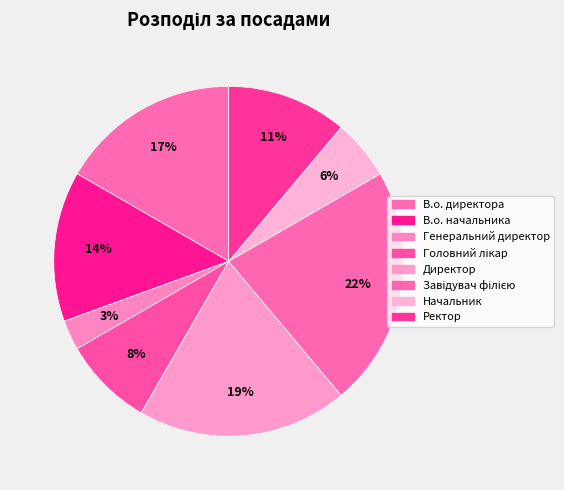

Rank the categories by value from highest to lowest.

Завідувач філією, Директор, В.о. директора, В.о. начальника, Ректор, Головний лікар, Начальник, Генеральний директор